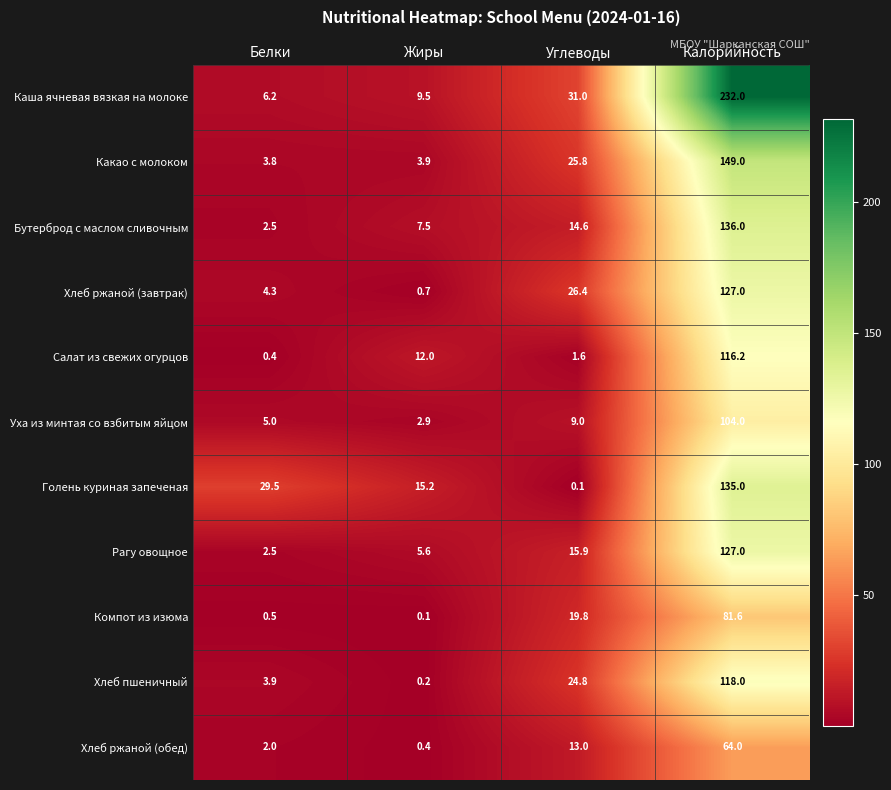

What is the spread (max minus min) of values at Углеводы?

30.9